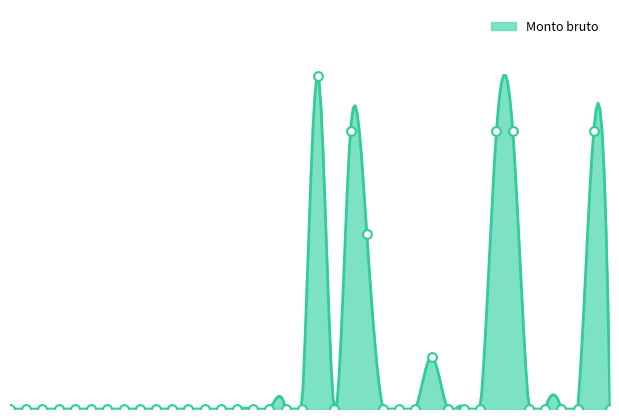

Which has a higher value, 37 or 31?

37